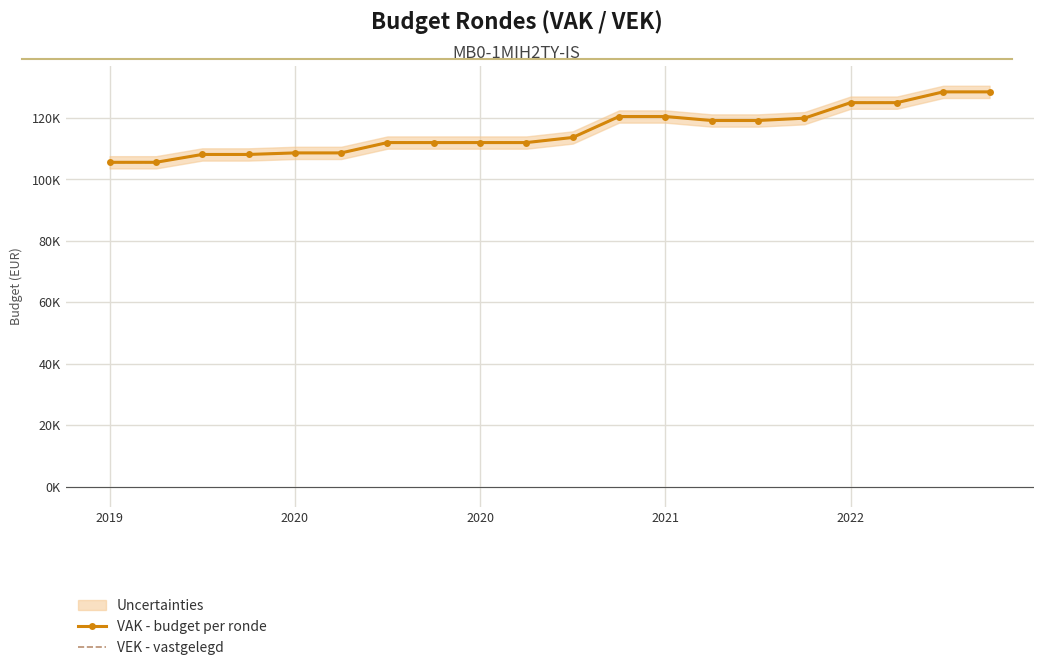

How many data points in VEK - vastgelegd are above 113575?

9